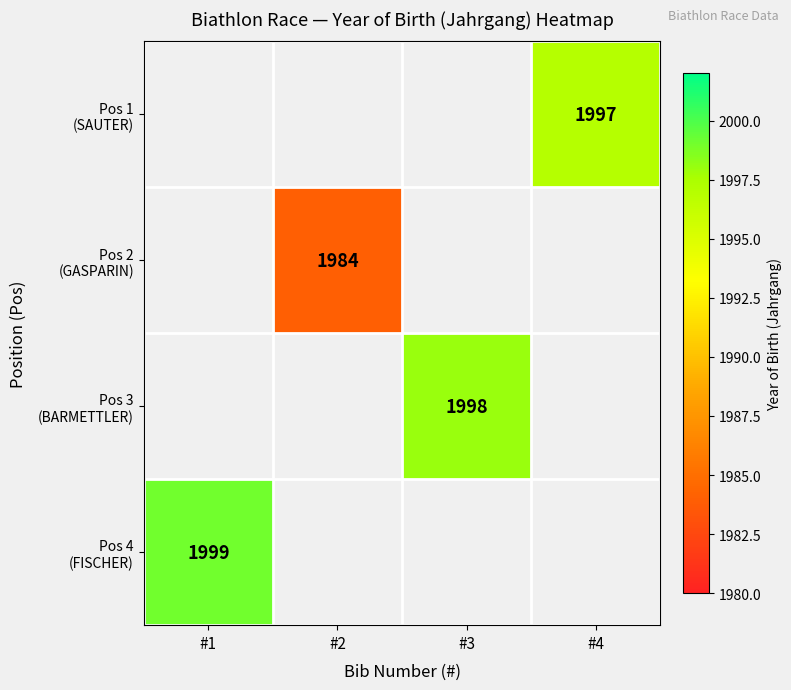

Which series has the widest spread of values?

Pos 4 (FISCHER)